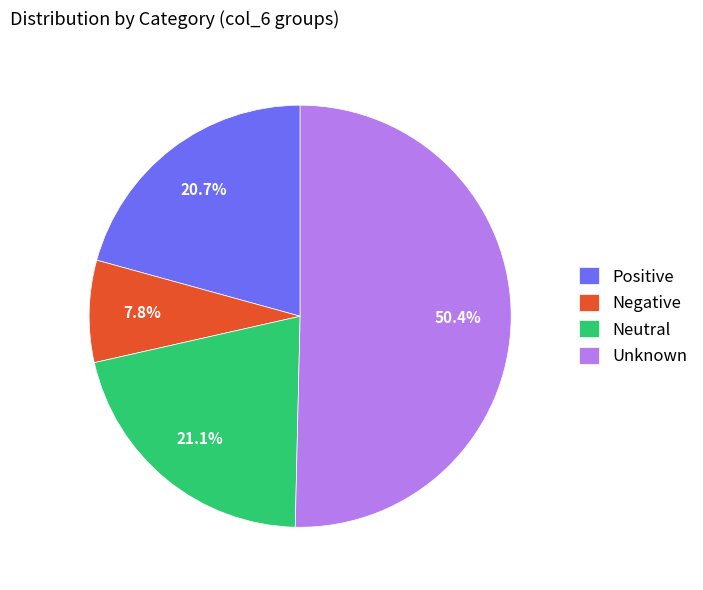

How many segments does this pie chart have?

4